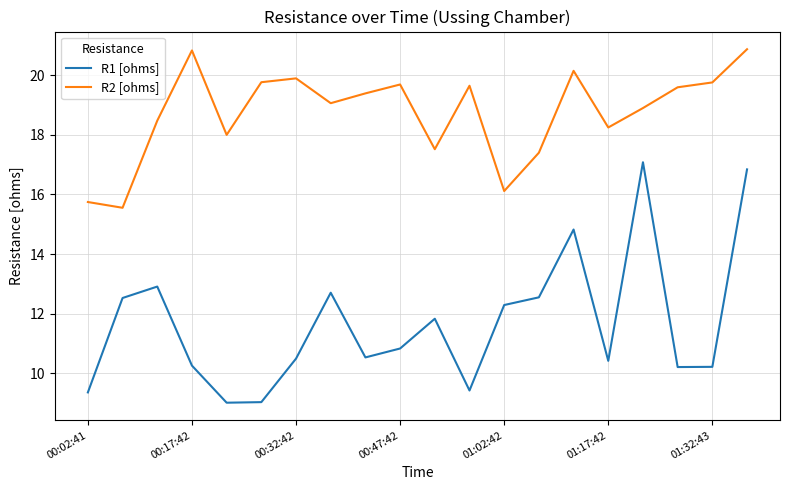

Rank the series by their average value, from lowest to highest.

R1 [ohms], R2 [ohms]